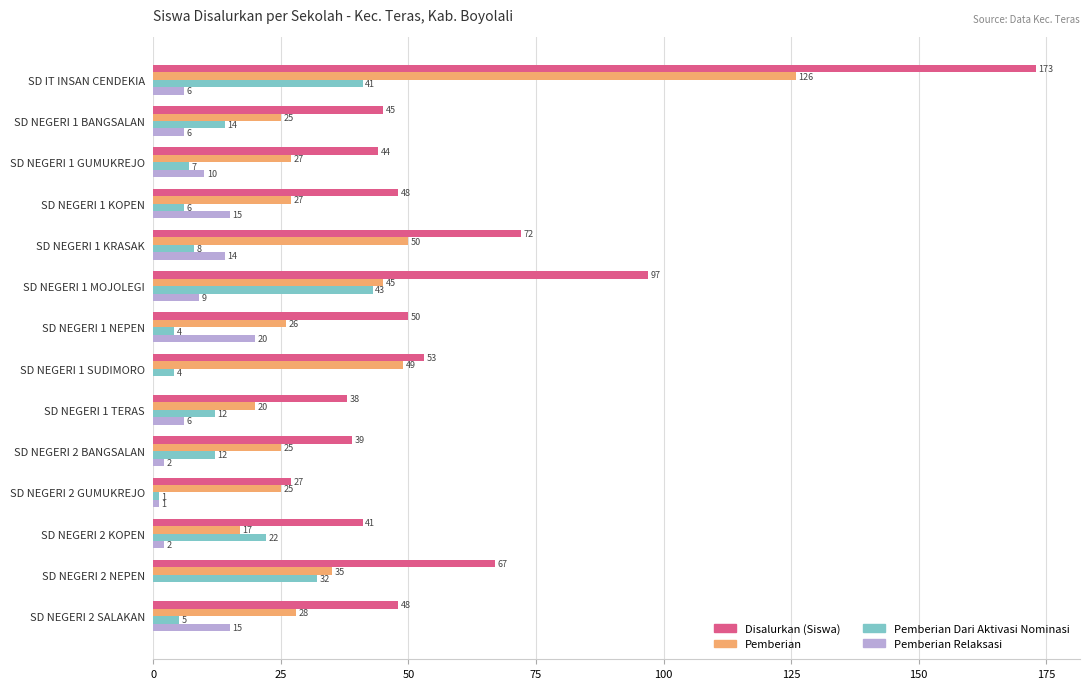

The value of Pemberian Dari Aktivasi Nominasi at SD NEGERI 1 GUMUKREJO is 7. True or false?

True